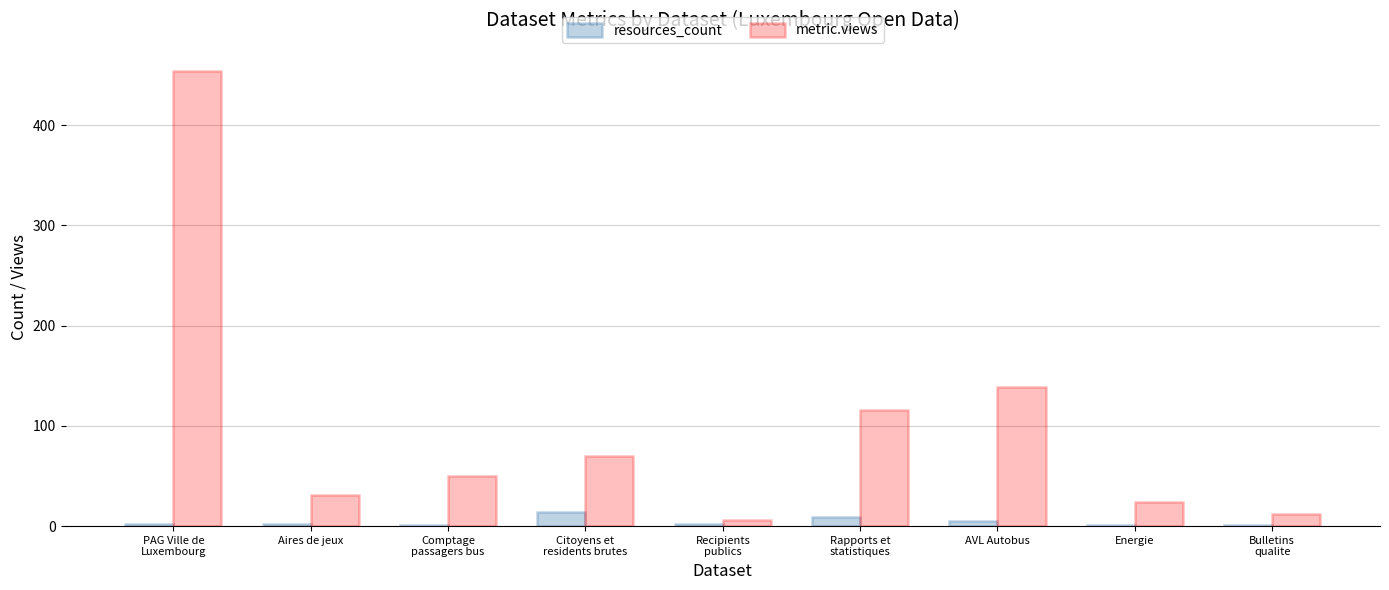

Which series changed the most between PAG Ville de
Luxembourg and Comptage
passagers bus?

metric.views